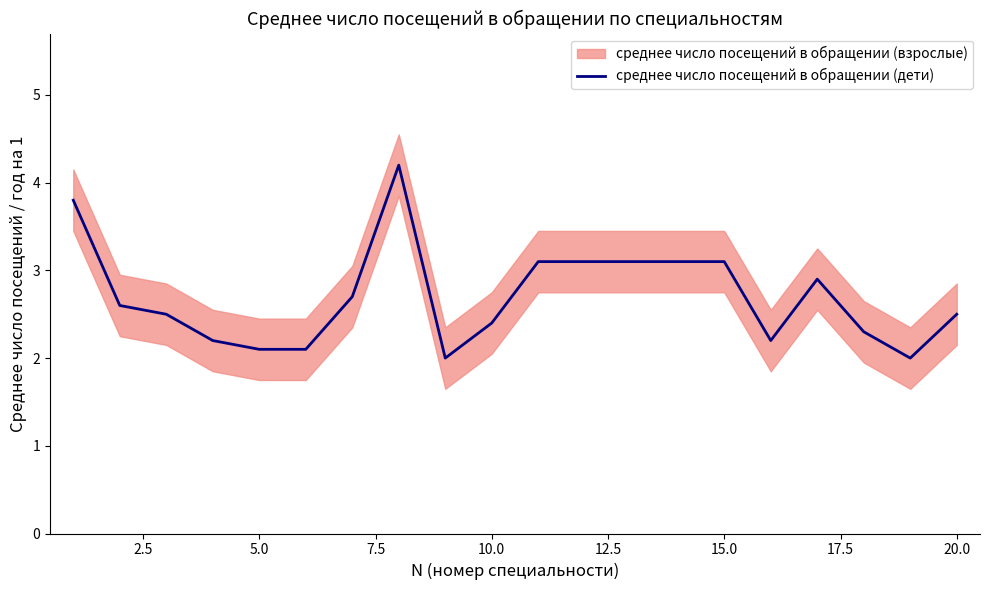

Is it true that среднее число посещений в обращении (дети) equals 0.5 at 5.0?

False